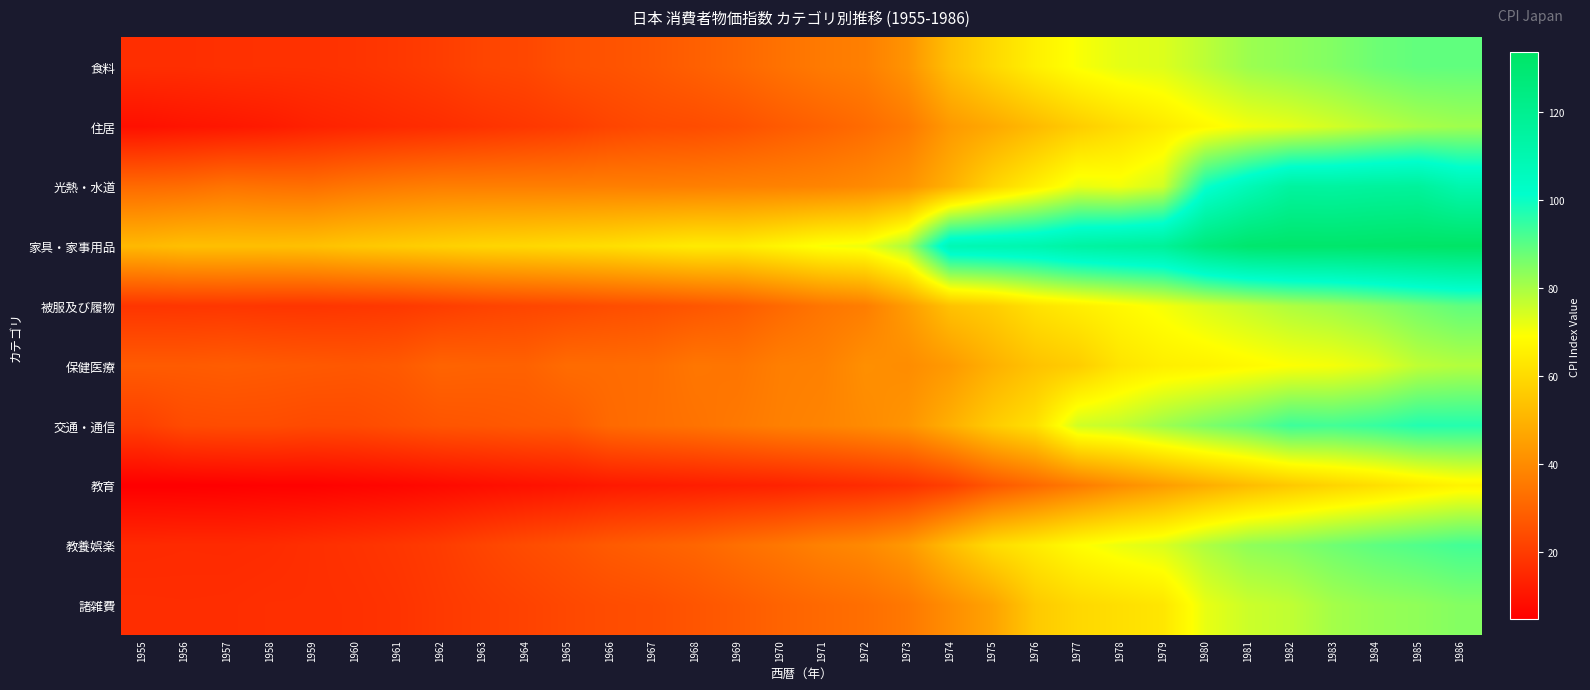

Which series has the largest total across all categories?

家具・家事用品